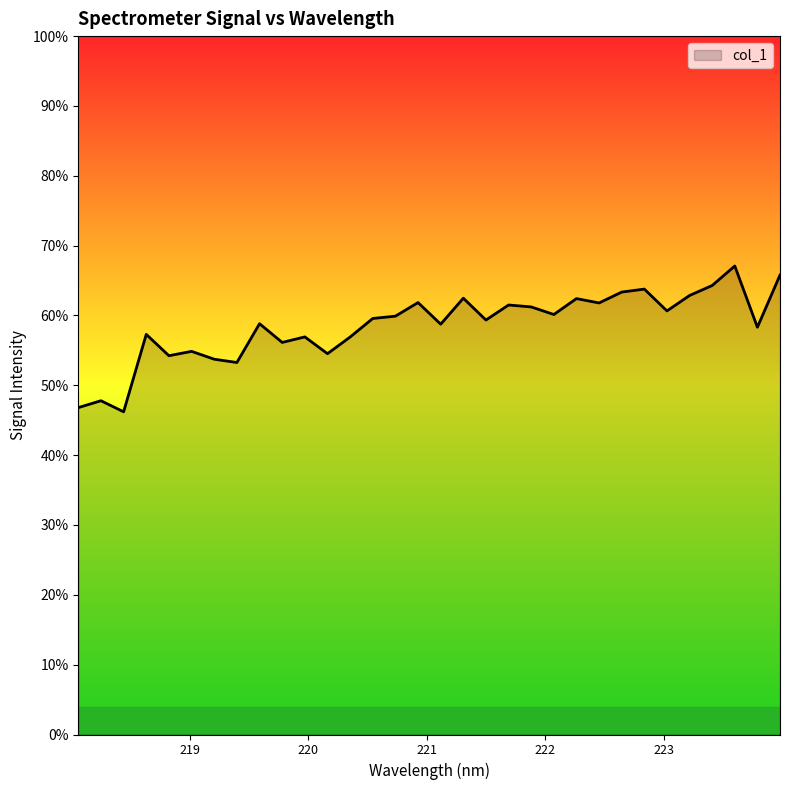

Does the chart display data point markers on the line(s)?

No